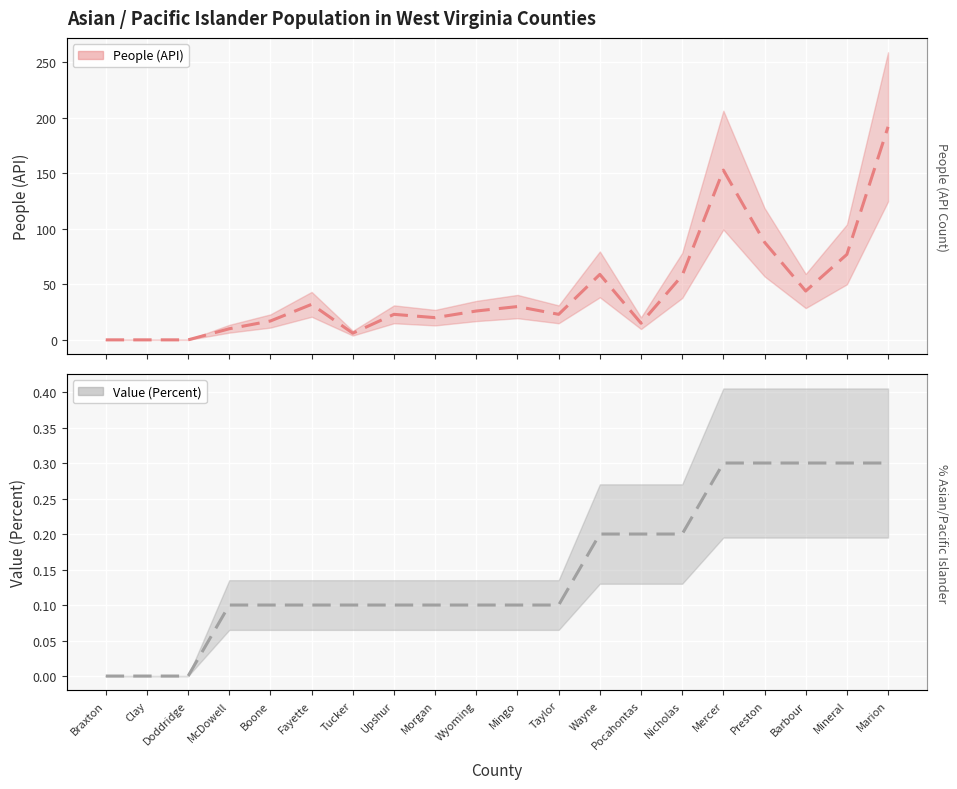

Is it true that Value (Percent) equals 0.1 at Morgan?

True